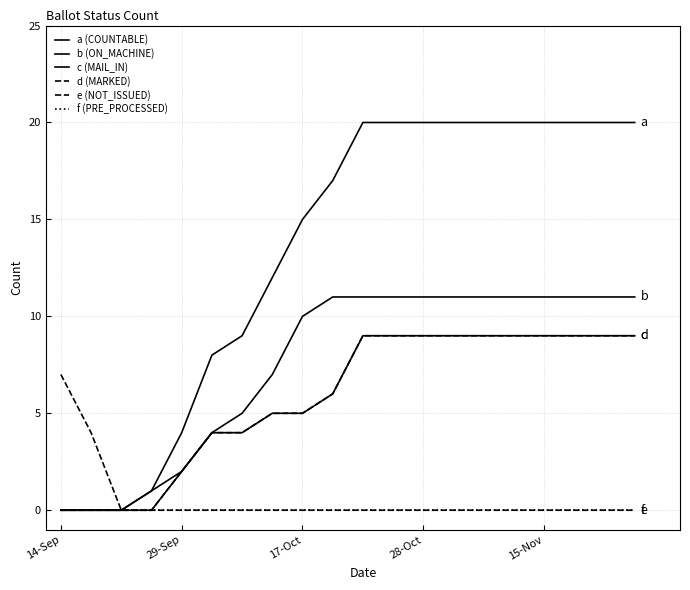

Does the chart have visible grid lines?

Yes